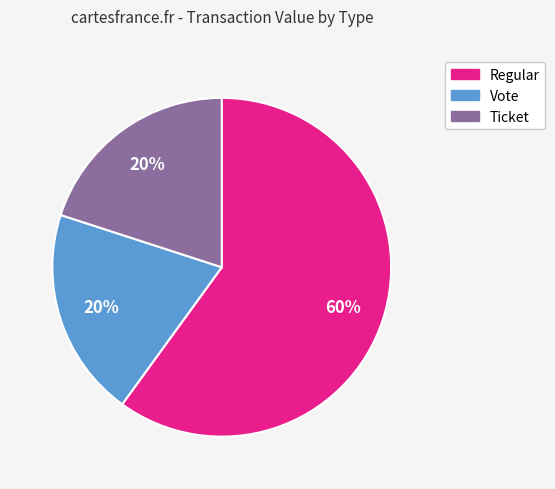

Is there any slice that represents more than half of the pie?

Yes